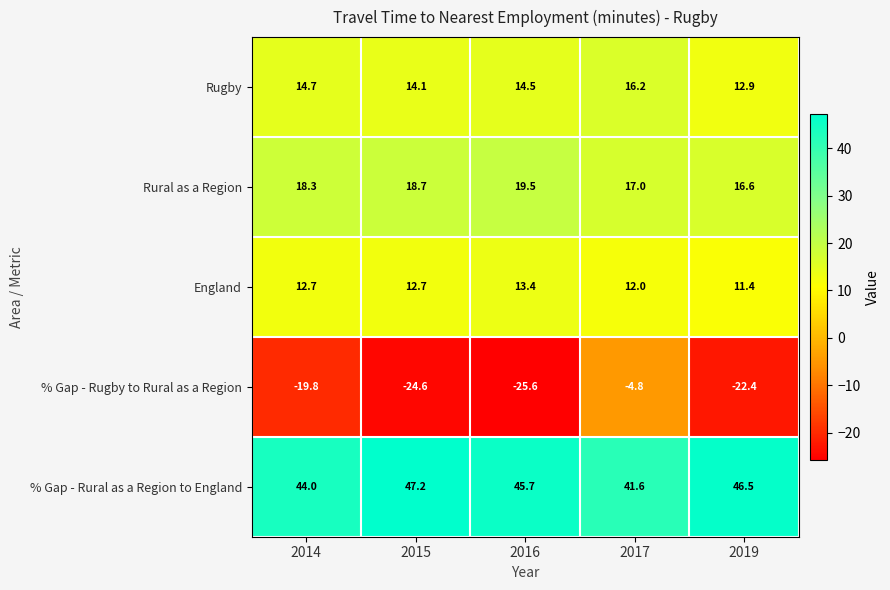

Reading left to right, what are all the values shown in this chart?

Rugby: 14.7	14.1	14.5	16.2	12.9
Rural as a Region: 18.3	18.7	19.5	17.0	16.6
England: 12.7	12.7	13.4	12.0	11.4
% Gap - Rugby to Rural as a Region: -19.8	-24.6	-25.6	-4.8	-22.4
% Gap - Rural as a Region to England: 44.0	47.2	45.7	41.6	46.5